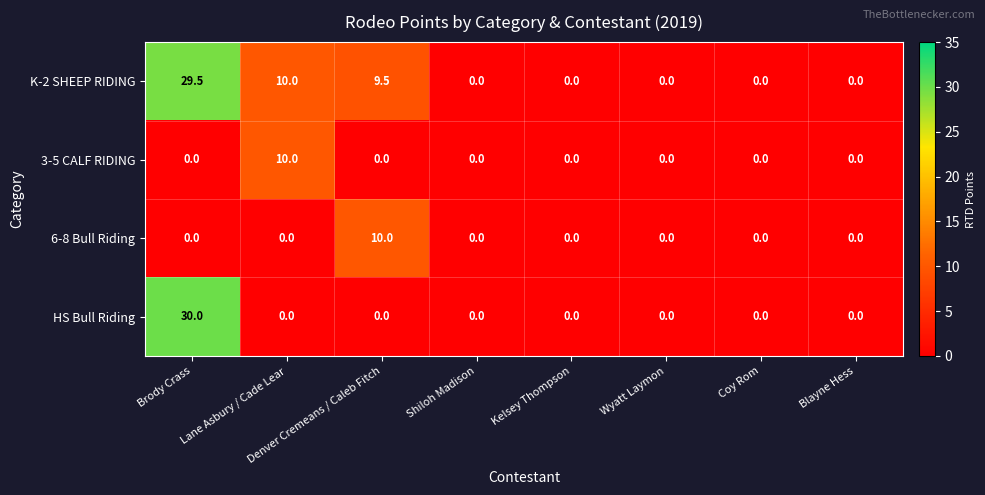

How many distinct data groups are displayed?

4